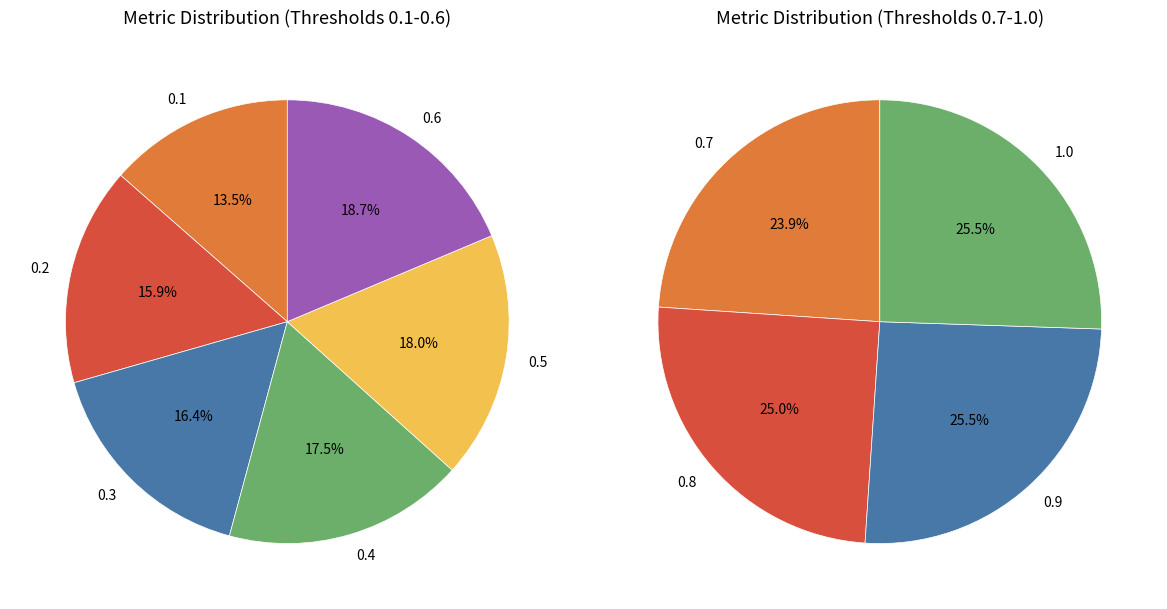

What is the smallest slice in the pie chart?

0.1